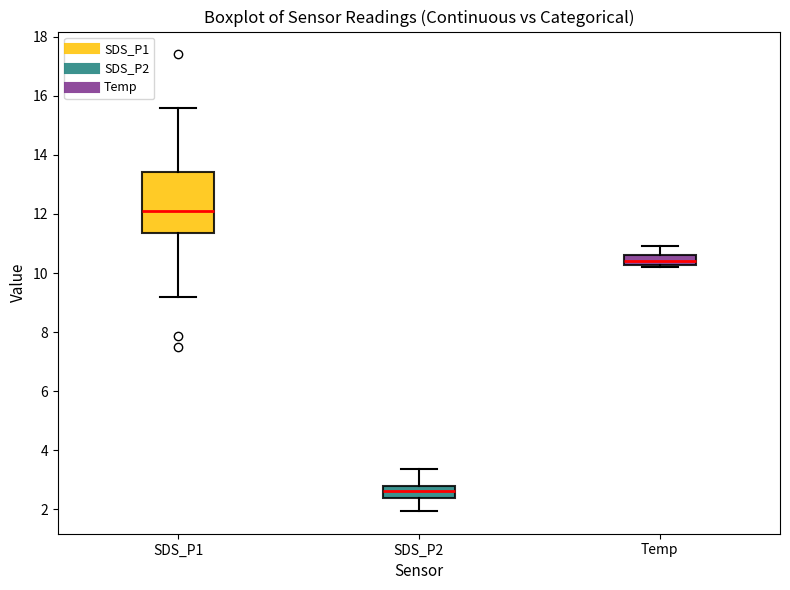

Comparing the boxes themselves (not the whiskers), which one is the tallest?

SDS_P1